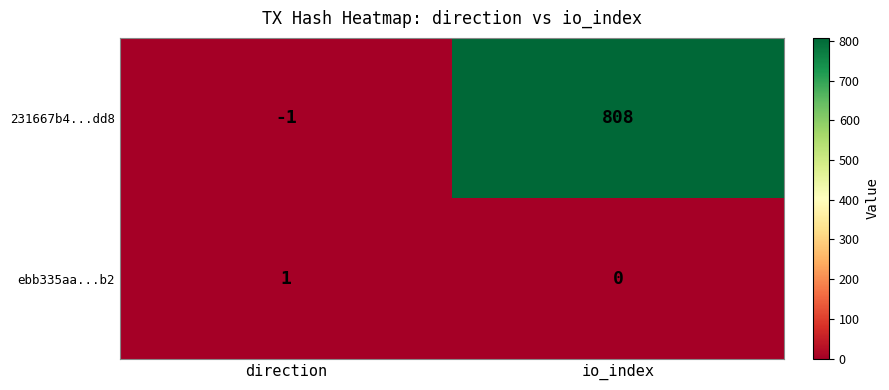

What is the maximum value shown in the chart?

808